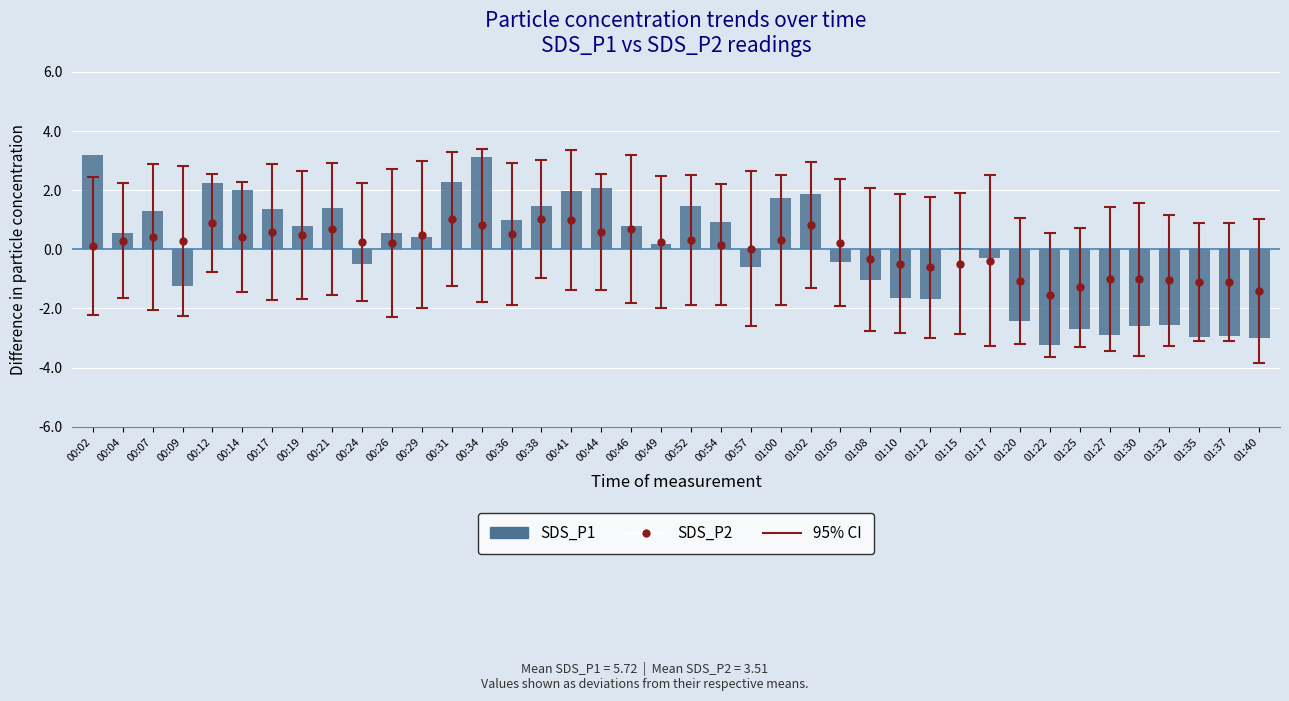

How many positive values are there?

23